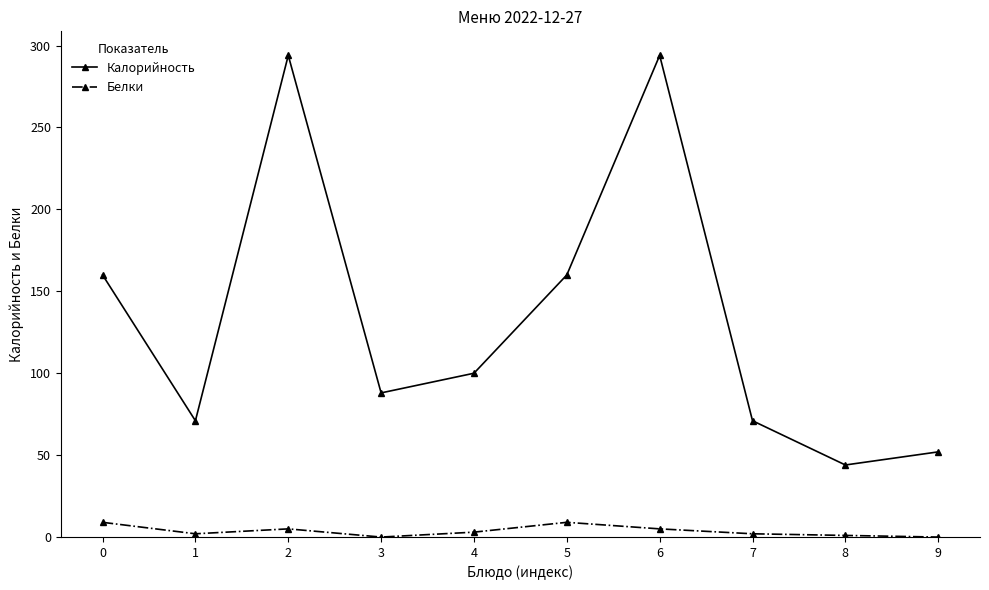

List the series in order of their peak value, highest first.

Калорийность, Белки